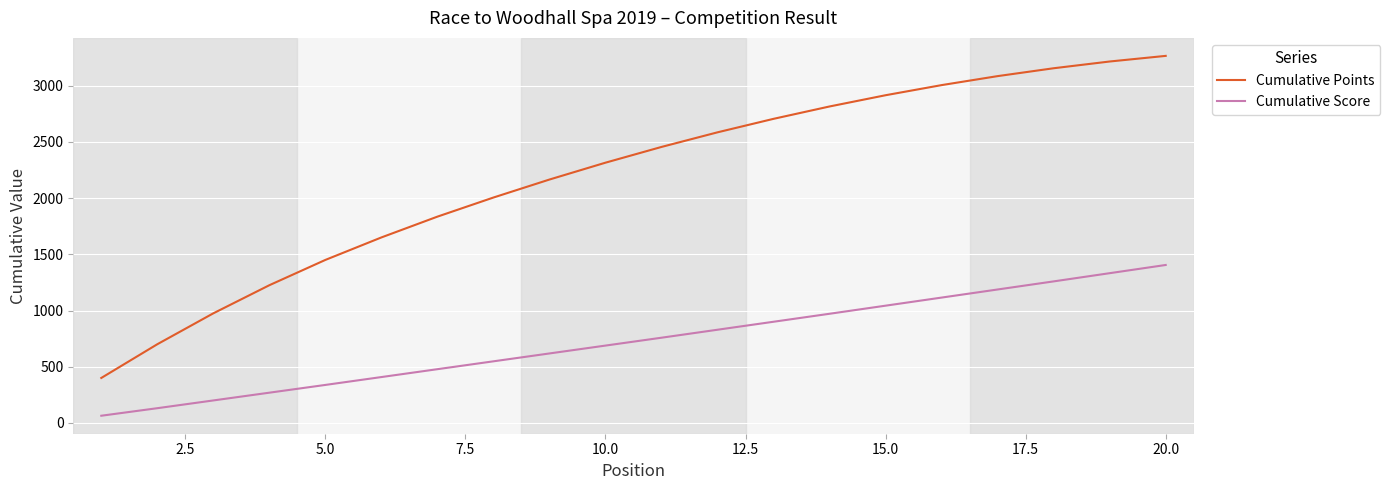

Which series has the largest total across all categories?

Cumulative Points